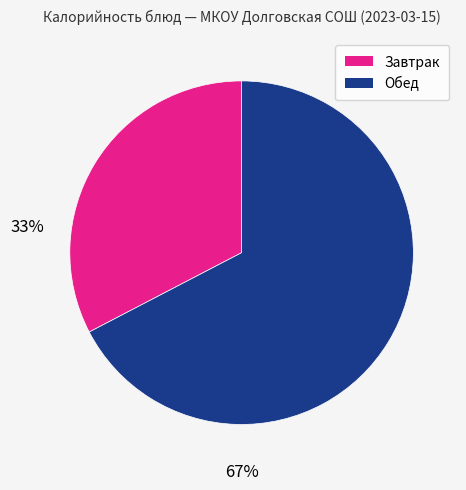

Count the number of slices in the pie.

2